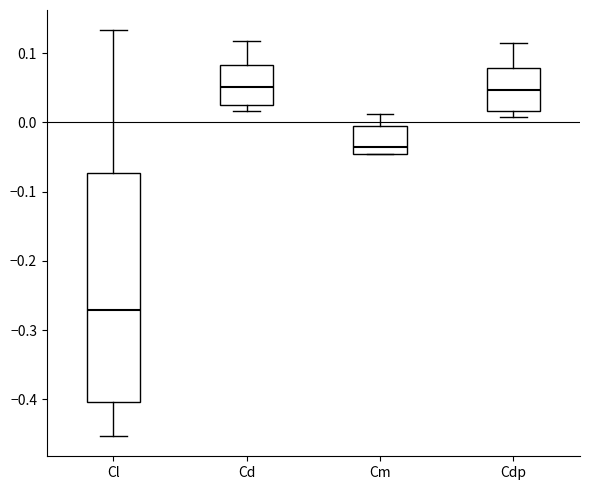

Which box is the tallest, from its lower edge to its upper edge?

Cl